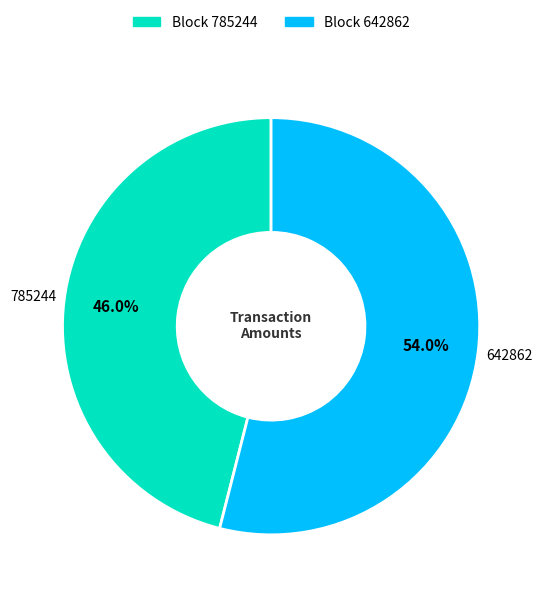

Does any single category account for the majority?

Yes